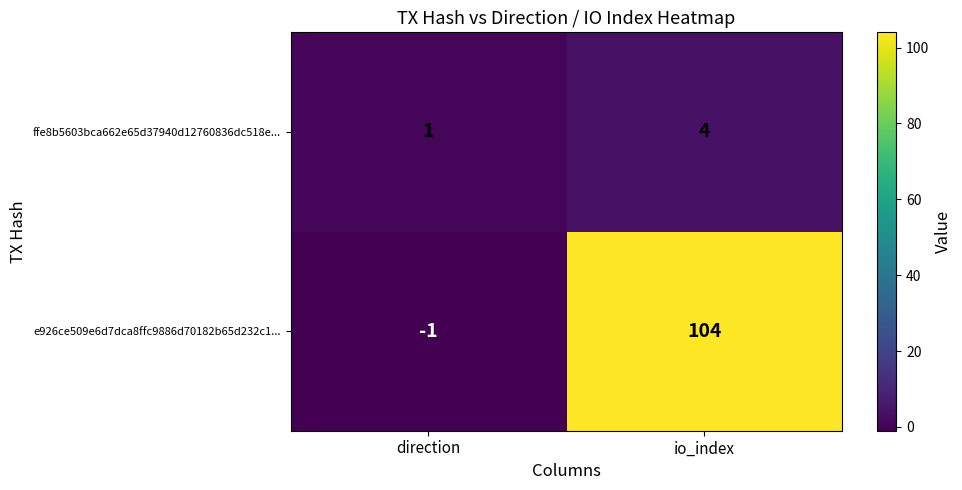

The value of e926ce509e6d7dca8ffc9886d70182b65d232c1... at direction is 0. True or false?

False